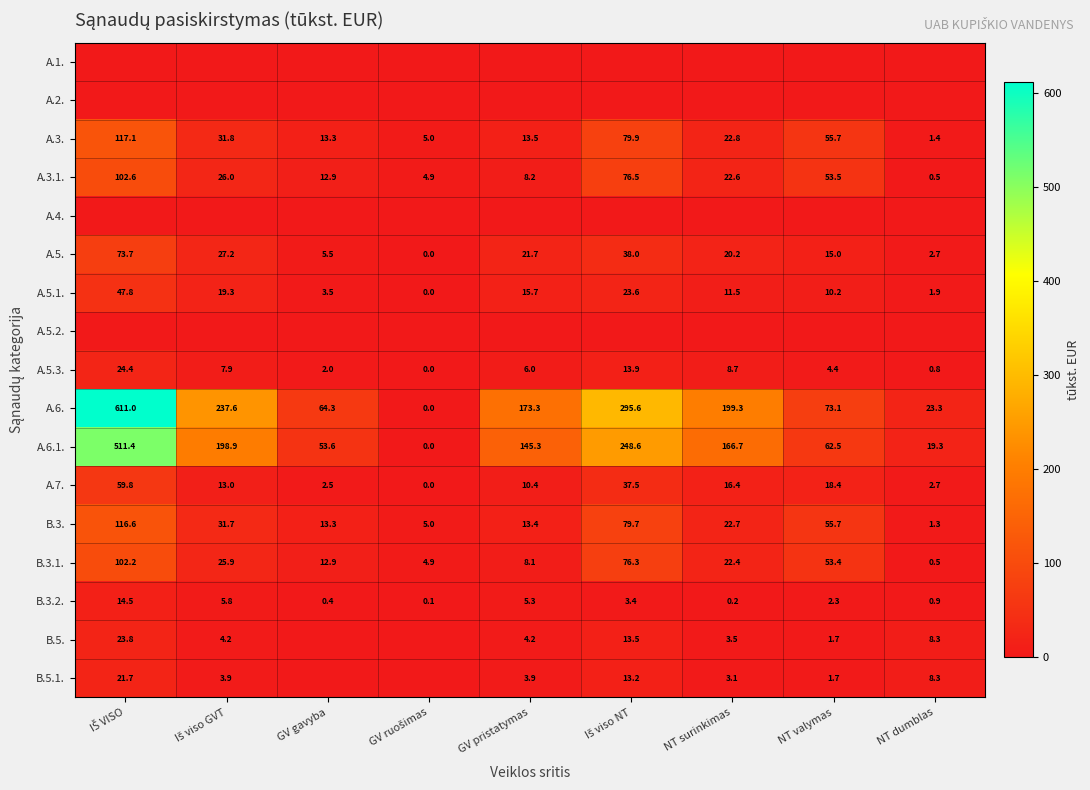

What is the minimum value for A.3.?

1.4